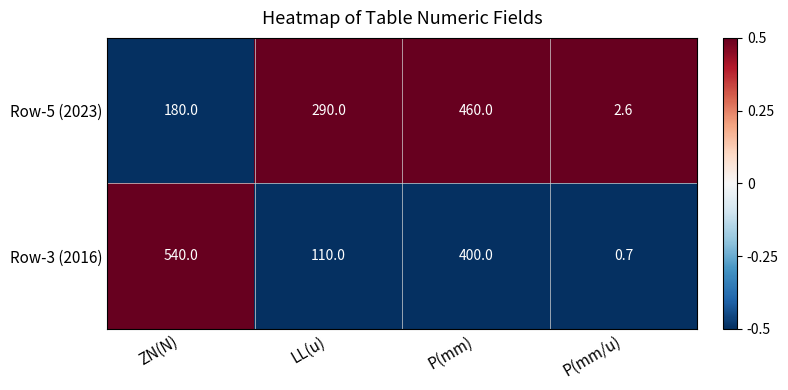

How many Row-5 (2023) values are between 180 and 460?

3